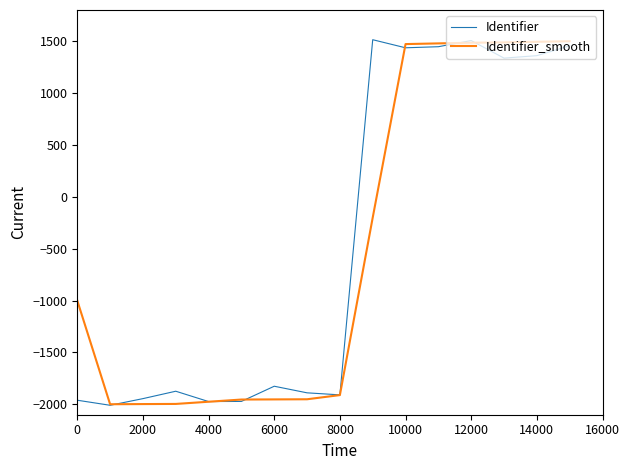

What is the greatest value displayed?

1513.7